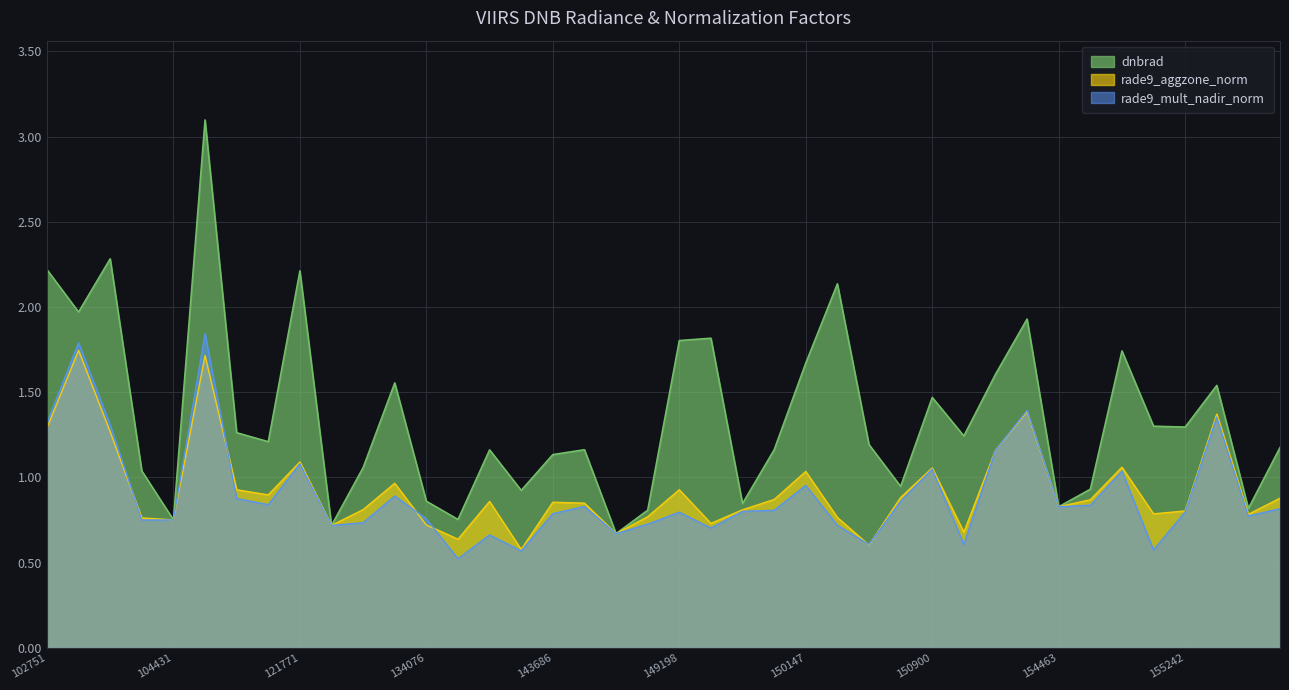

How many data points in dnbrad are less than 1?

12